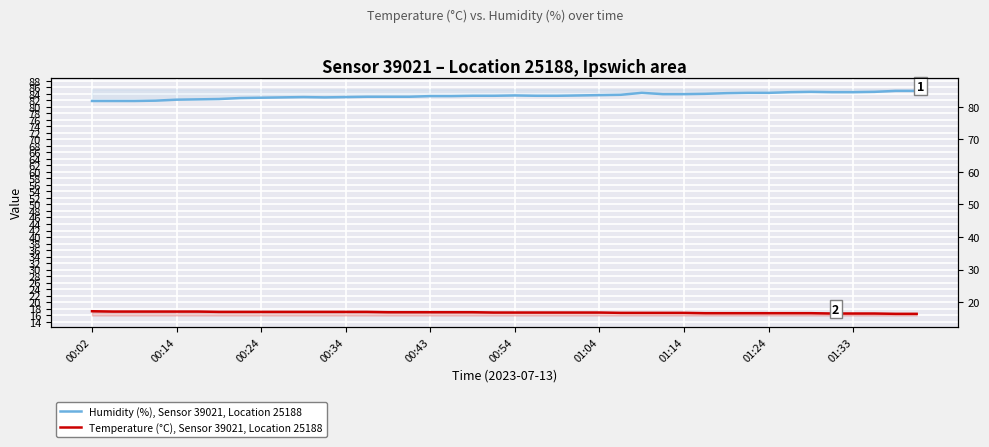

What is the label of the 32nd point from the left?

31